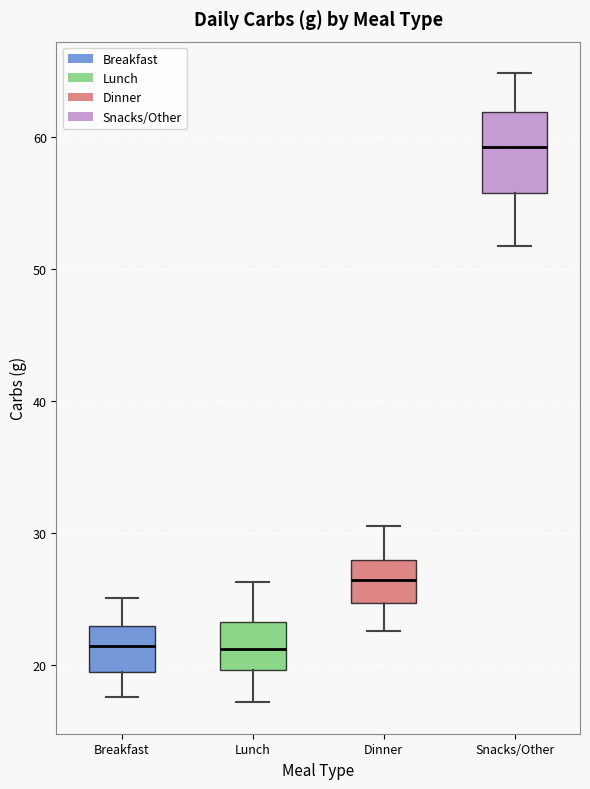

Where is the lower edge of the box for Dinner on the y-axis? The values are not printed on the chart, so give them approximately, as read against the axis.

25